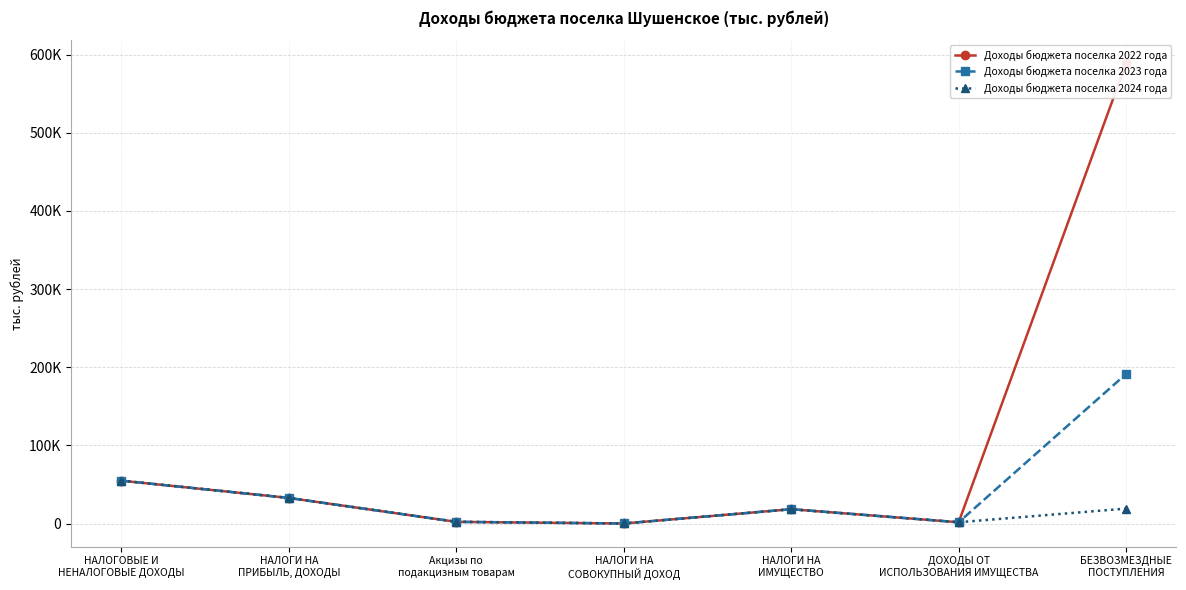

What is the sum of the Доходы бюджета поселка 2023 года values at НАЛОГИ НА
ИМУЩЕСТВО and Акцизы по
подакцизным товарам?

20455.0